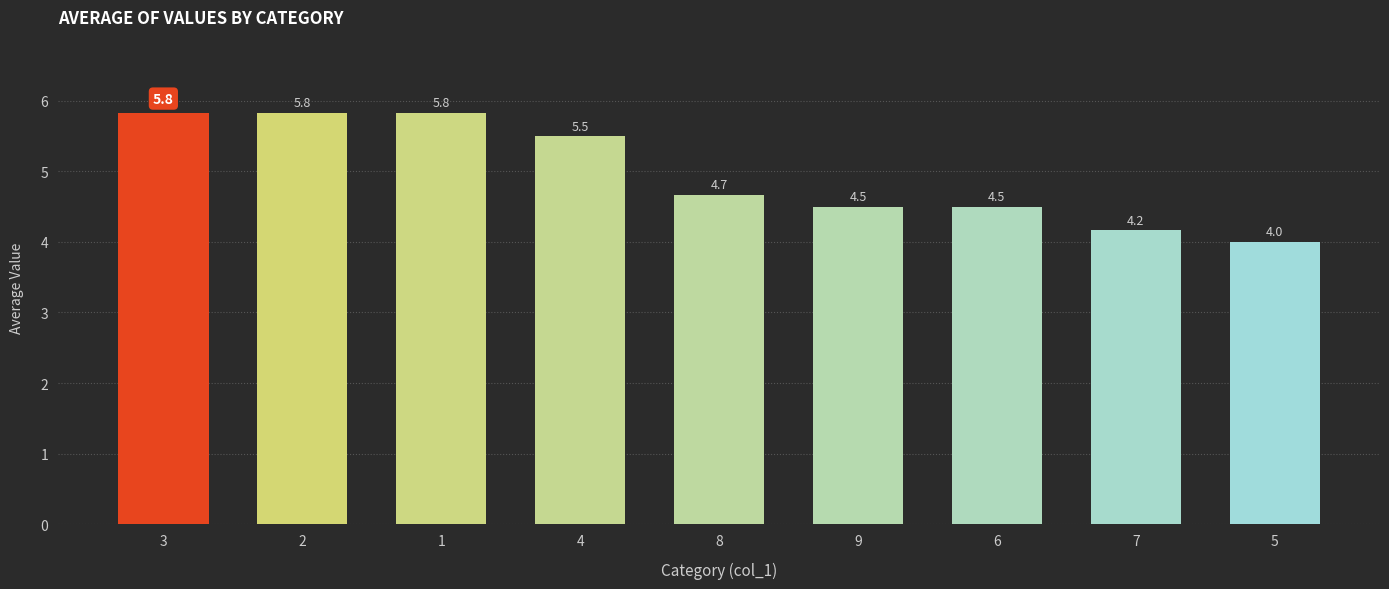

Which label corresponds to the smallest value in the chart?

5